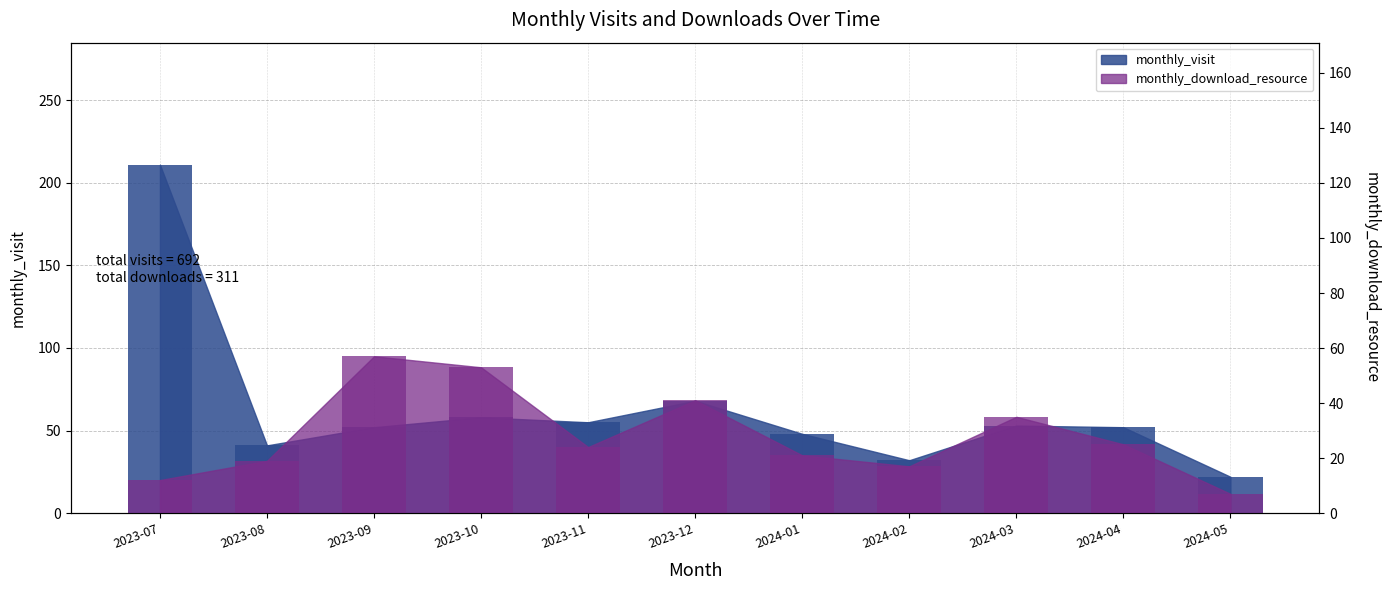

Reading left to right, what are all the values shown in this chart?

monthly_visit: 211	41	52	58	55	68	48	32	53	52	22
monthly_download_resource: 12	19	57	53	24	41	21	17	35	25	7